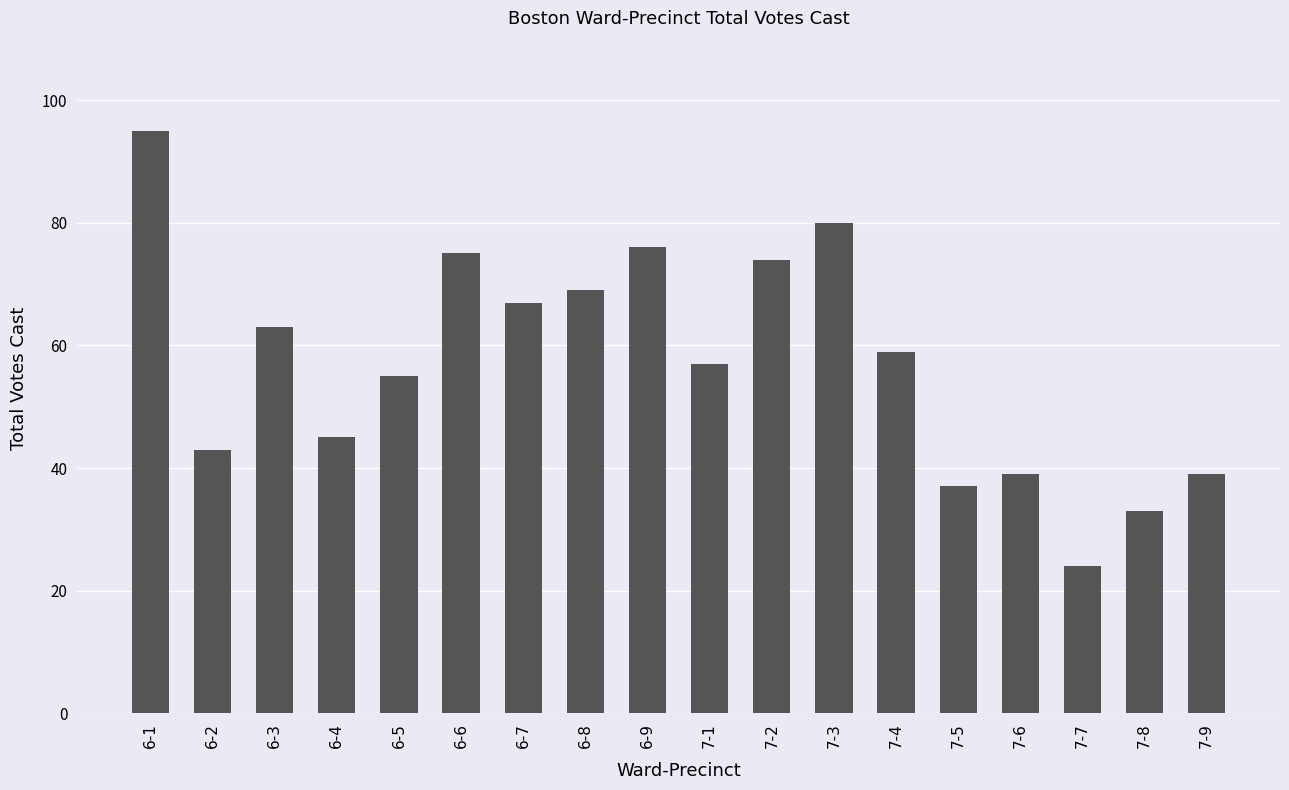

Approximately how many times larger is the value at 7-6 compared to 7-1?

0.7